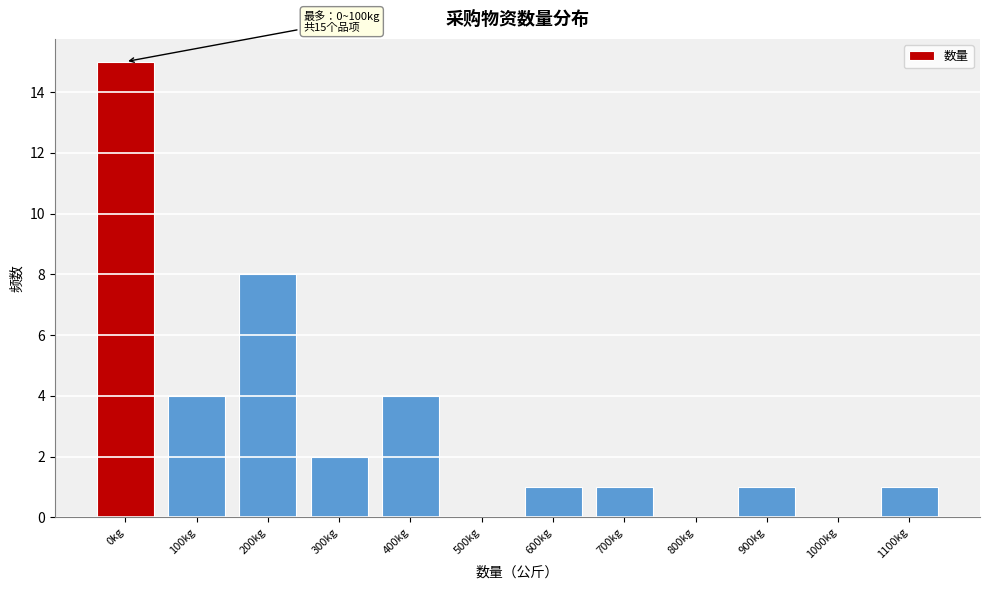

Reading left to right, extract all data points from this chart.

0kg=15	100kg=4	200kg=8	300kg=2	400kg=4	500kg=0	600kg=1	700kg=1	800kg=0	900kg=1	1000kg=0	1100kg=1